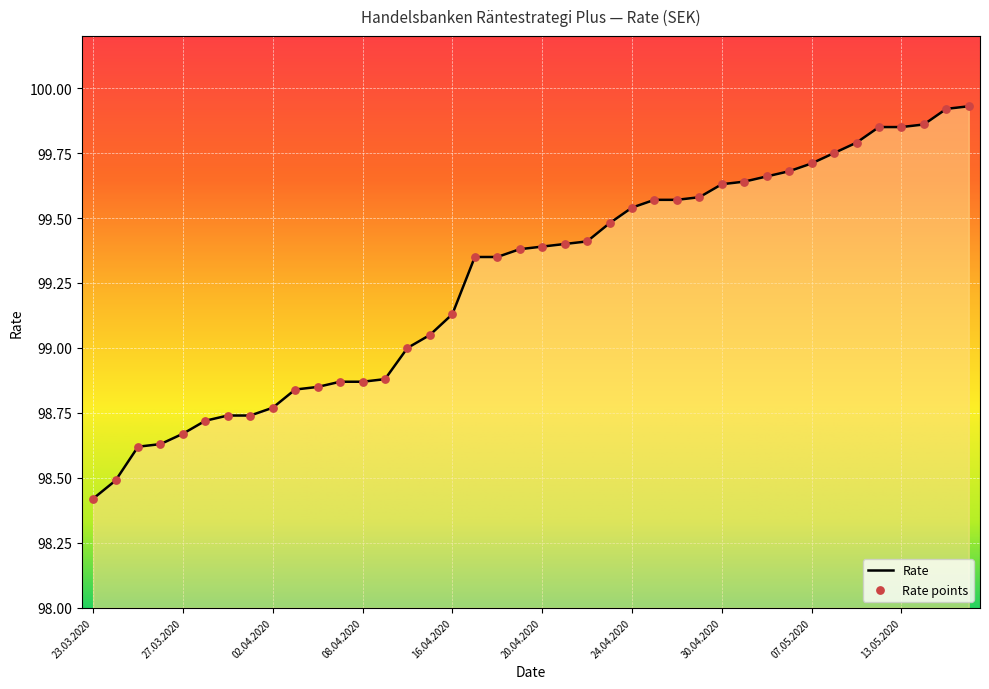

What is the minimum value shown in the chart?

98.4